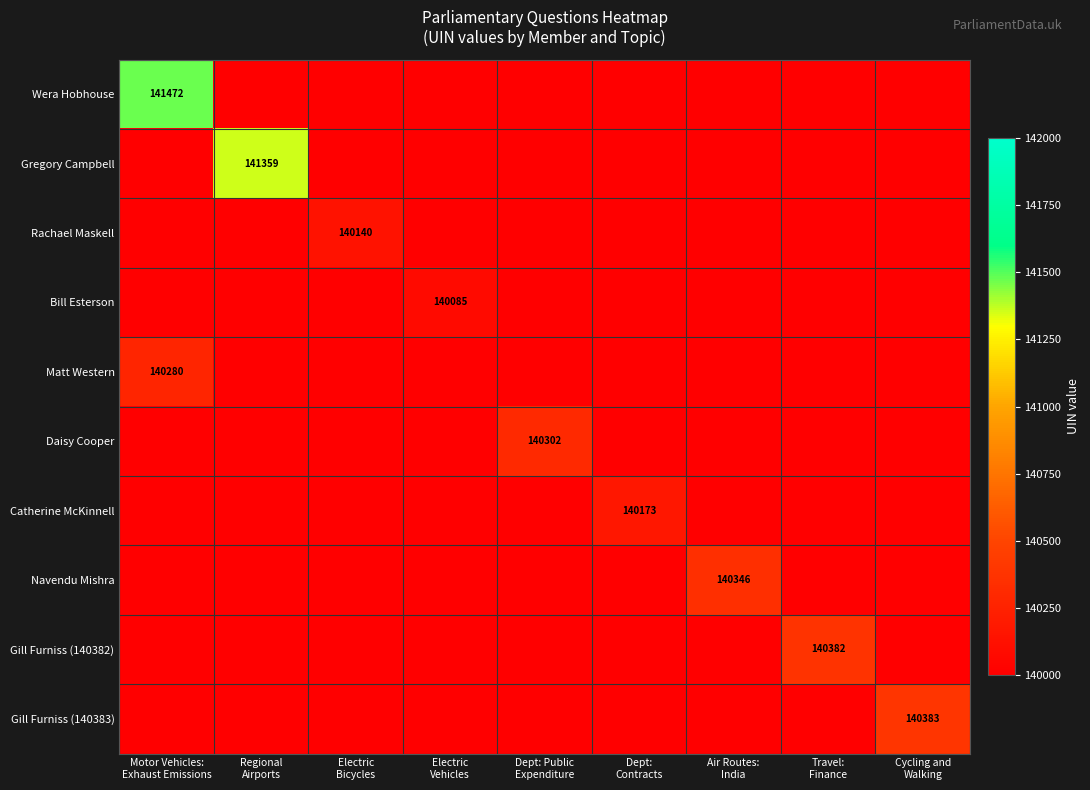

List the series in order of their peak value, highest first.

Wera Hobhouse, Gregory Campbell, Gill Furniss (140383), Gill Furniss (140382), Navendu Mishra, Daisy Cooper, Matt Western, Catherine McKinnell, Rachael Maskell, Bill Esterson